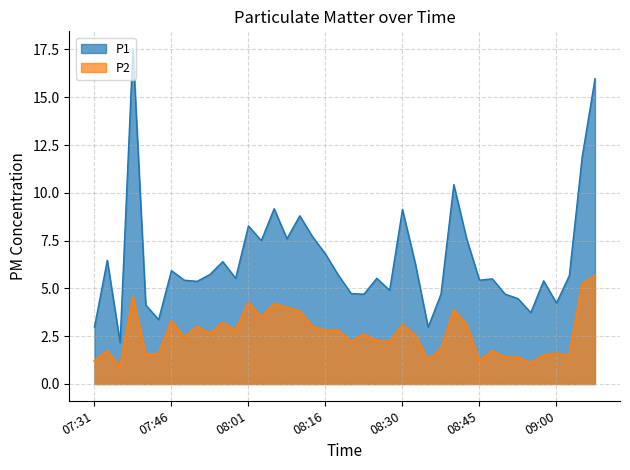

True or false: P2 has a value of 2.6 at 2023-02-26T07:54:01.

True